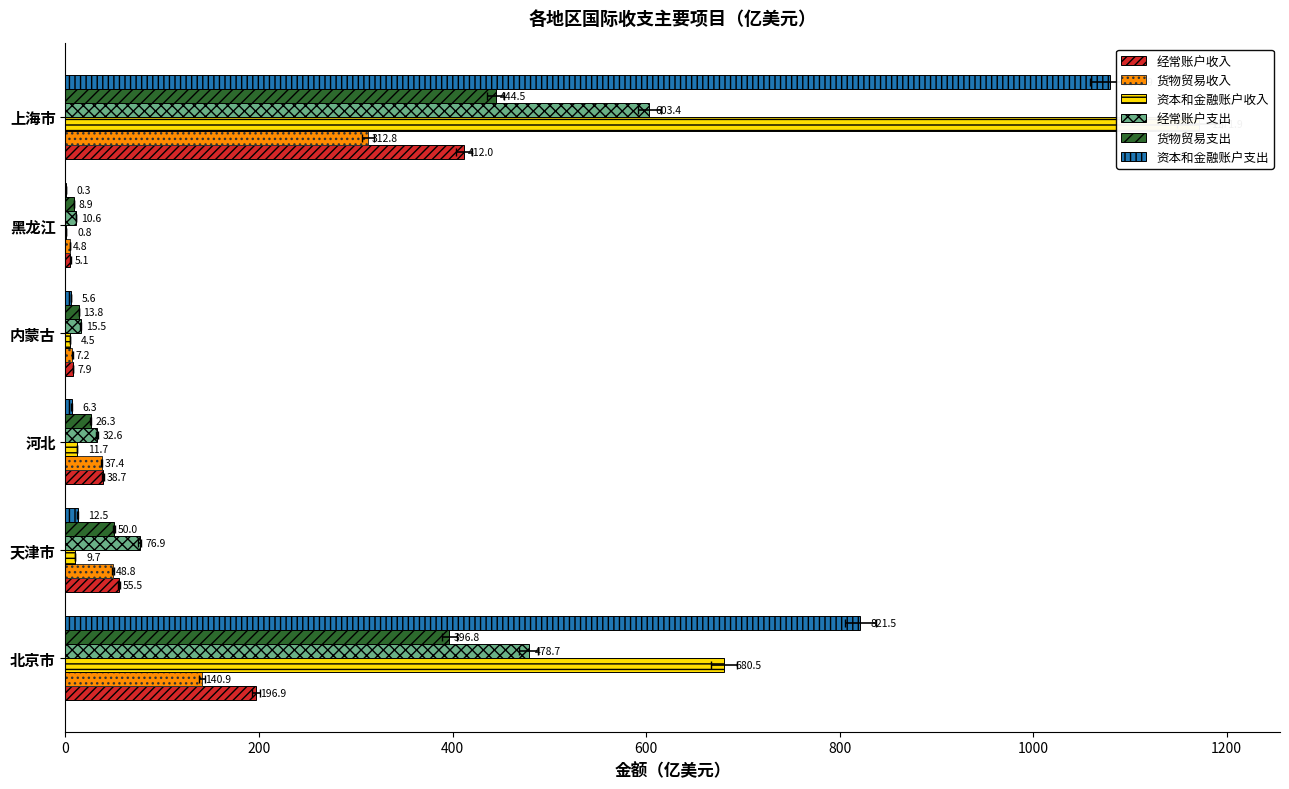

What is the difference between the second highest and second lowest values in the 经常账户支出 series?

463.2